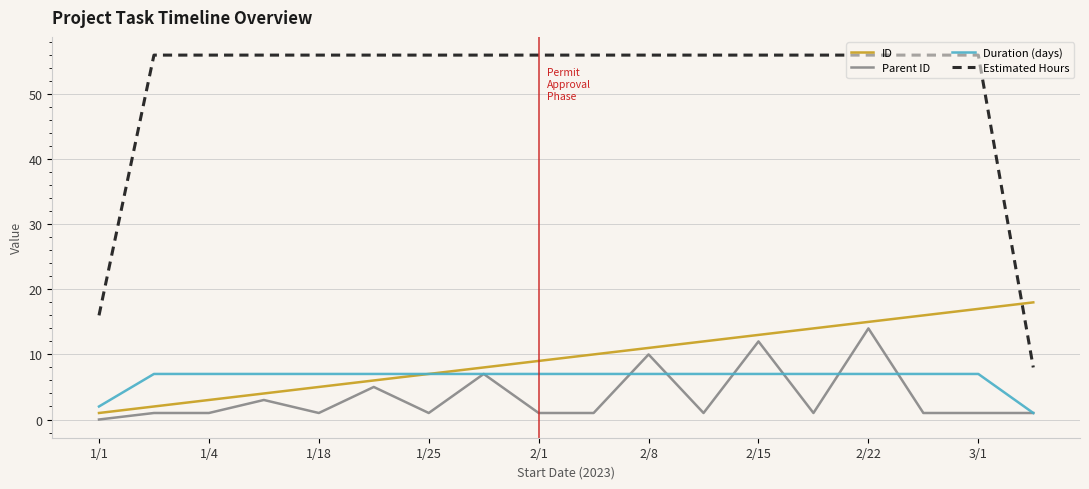

Which series has the largest total across all categories?

Estimated Hours